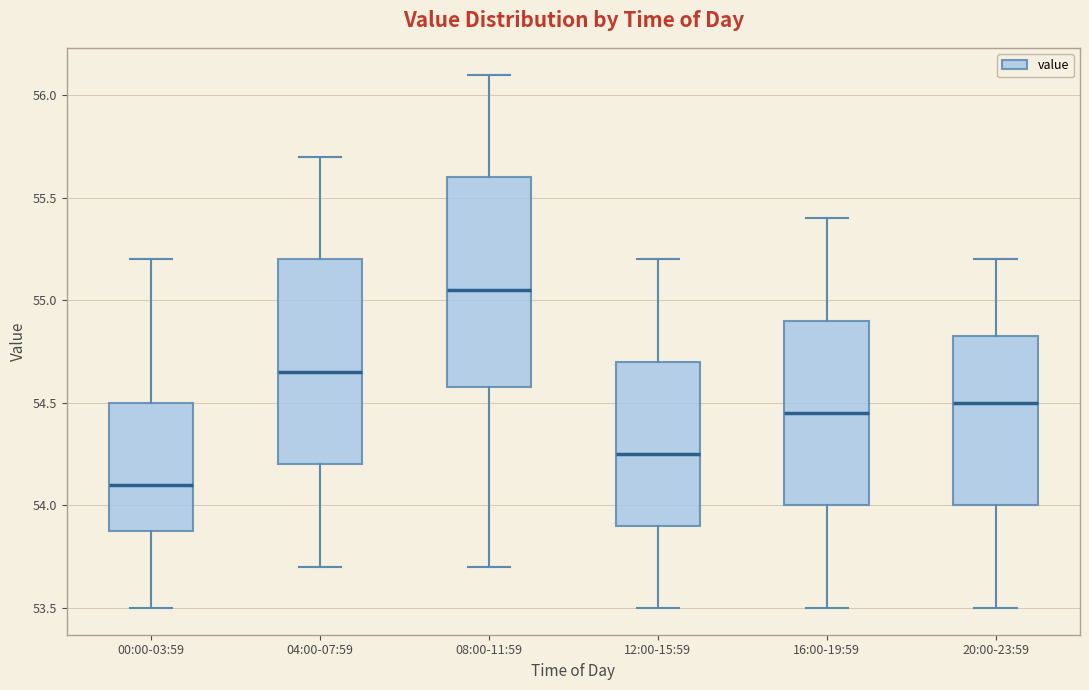

Reading left to right, read every box against the y-axis: the position of its median line, the range the box covers, and the ends of its whiskers. The values are not printed on the chart, so give them approximately, as read against the axis.

00:00-03:59: median 54.10, box 53.90 to 54.50, whiskers 53.50 to 55.20
04:00-07:59: median 54.65, box 54.20 to 55.20, whiskers 53.70 to 55.70
08:00-11:59: median 55.05, box 54.60 to 55.60, whiskers 53.70 to 56.10
12:00-15:59: median 54.25, box 53.90 to 54.70, whiskers 53.50 to 55.20
16:00-19:59: median 54.45, box 54.00 to 54.90, whiskers 53.50 to 55.40
20:00-23:59: median 54.50, box 54.00 to 54.85, whiskers 53.50 to 55.20